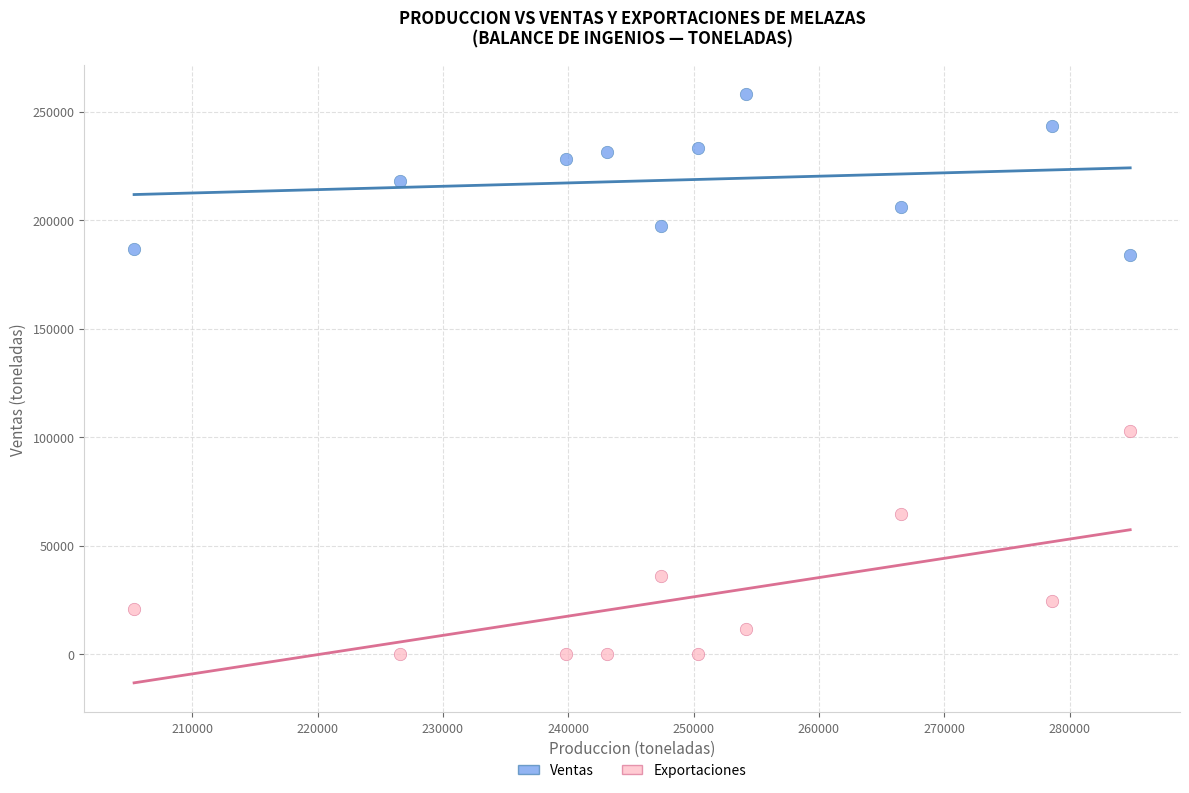

Which series contains the highest Y value?

Ventas